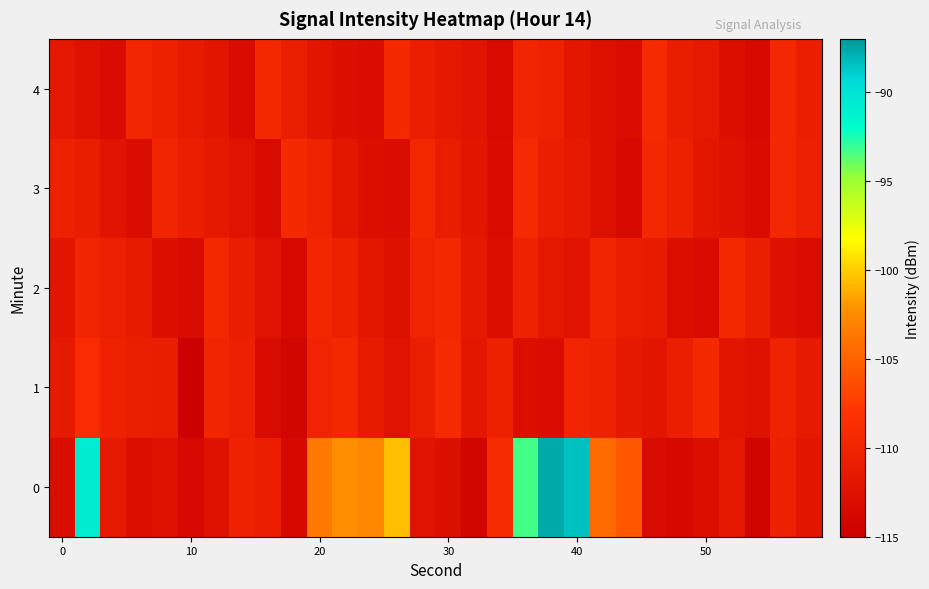

What is the greatest value displayed?

-87.6